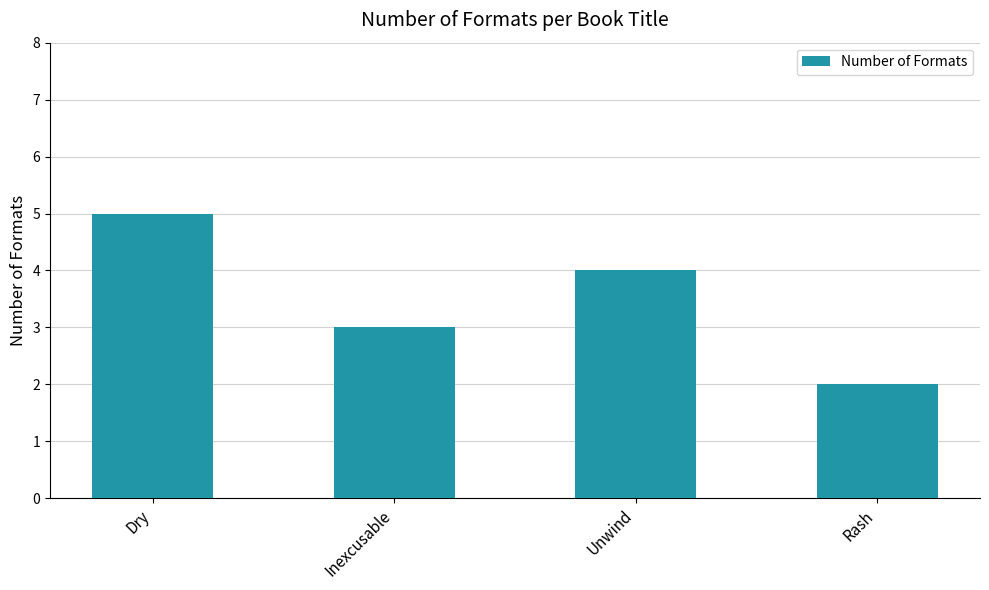

What is the label of the 3rd bar from the right?

Inexcusable